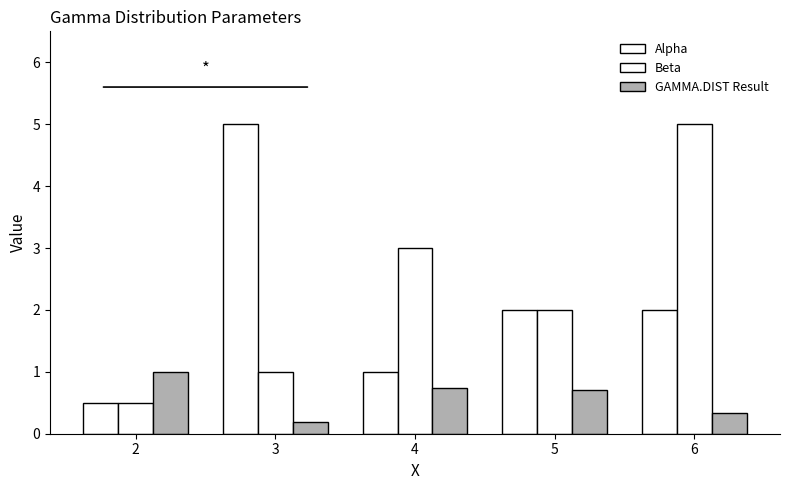

What is the spread (max minus min) of values at 5?

1.3